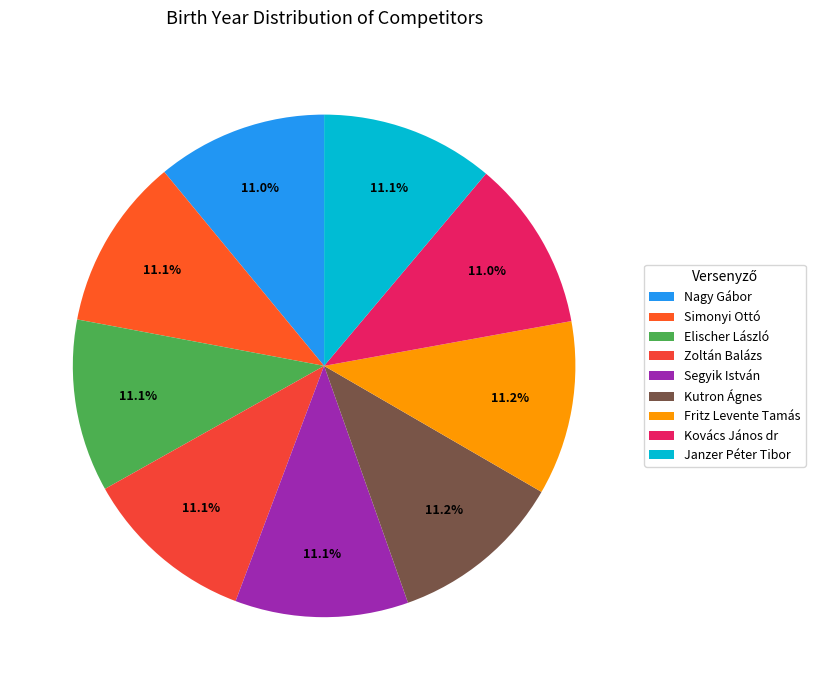

Is Elischer László the majority of the pie?

No